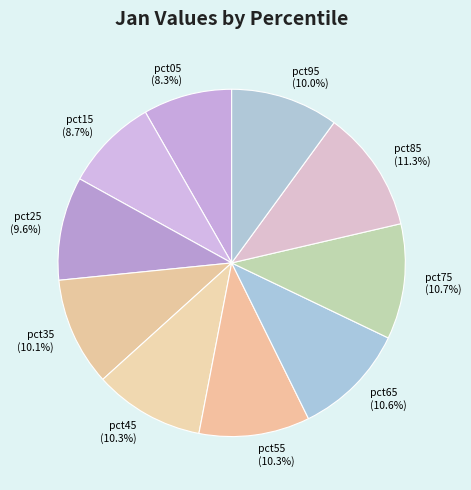

True or false: pct45 accounts for 10% of the total.

True